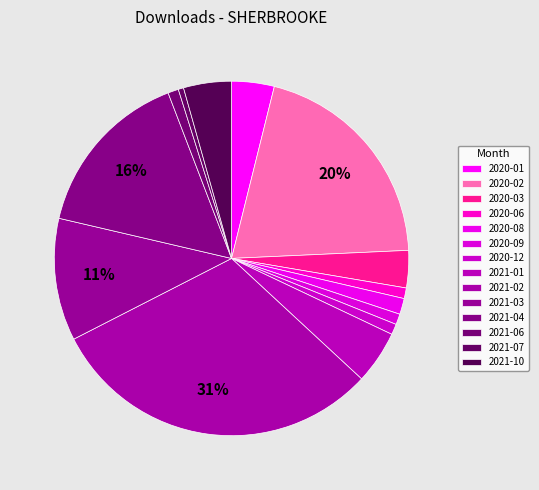

Does 2020-03 represent more than half of the total?

No